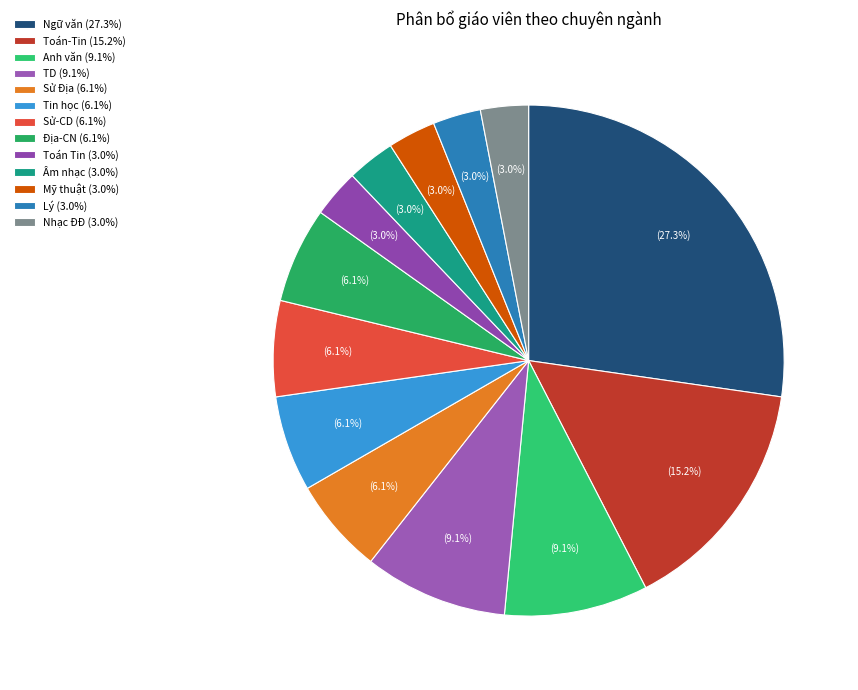

The Anh văn slice represents 1% of the pie. True or false?

False